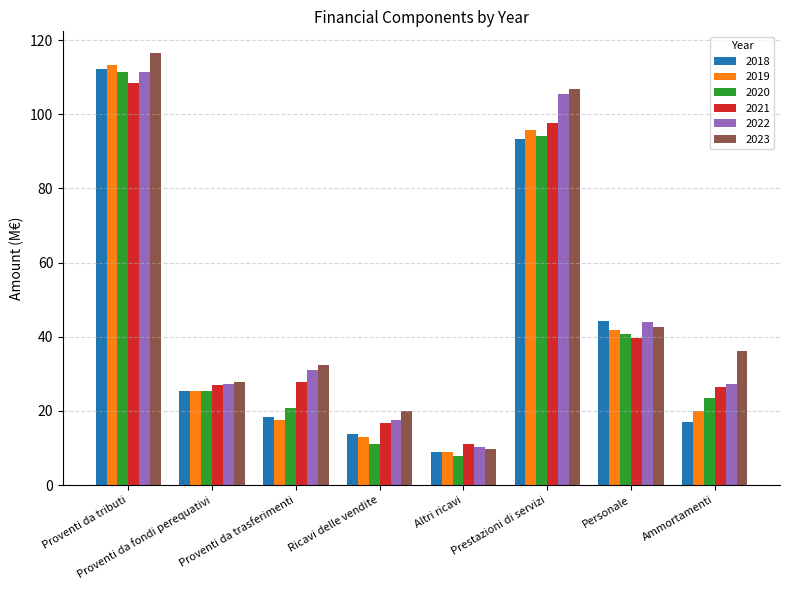

True or false: 2018 has a value of 25.4 at Proventi da fondi perequativi.

True